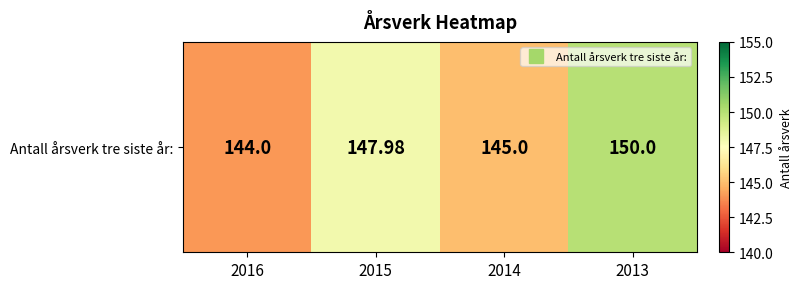

List the labels in order of value, smallest first.

2016, 2014, 2015, 2013